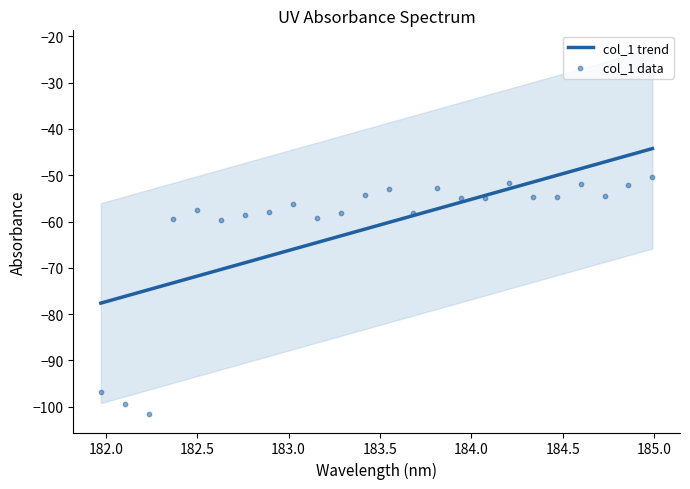

At how many categories does at least one series exceed -88?

24